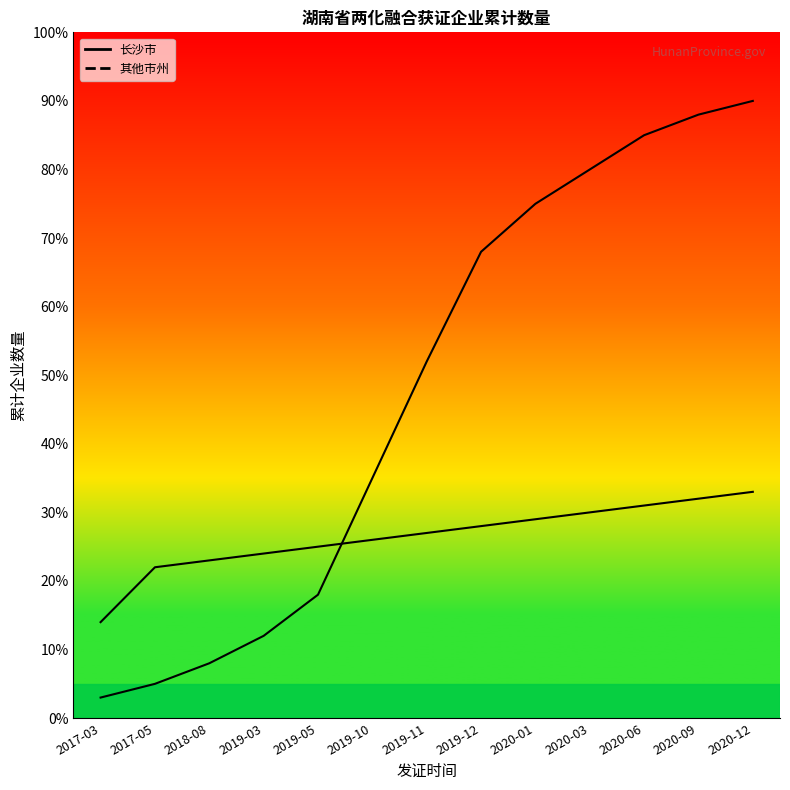

Which series has the largest range (max minus min)?

其他市州_line